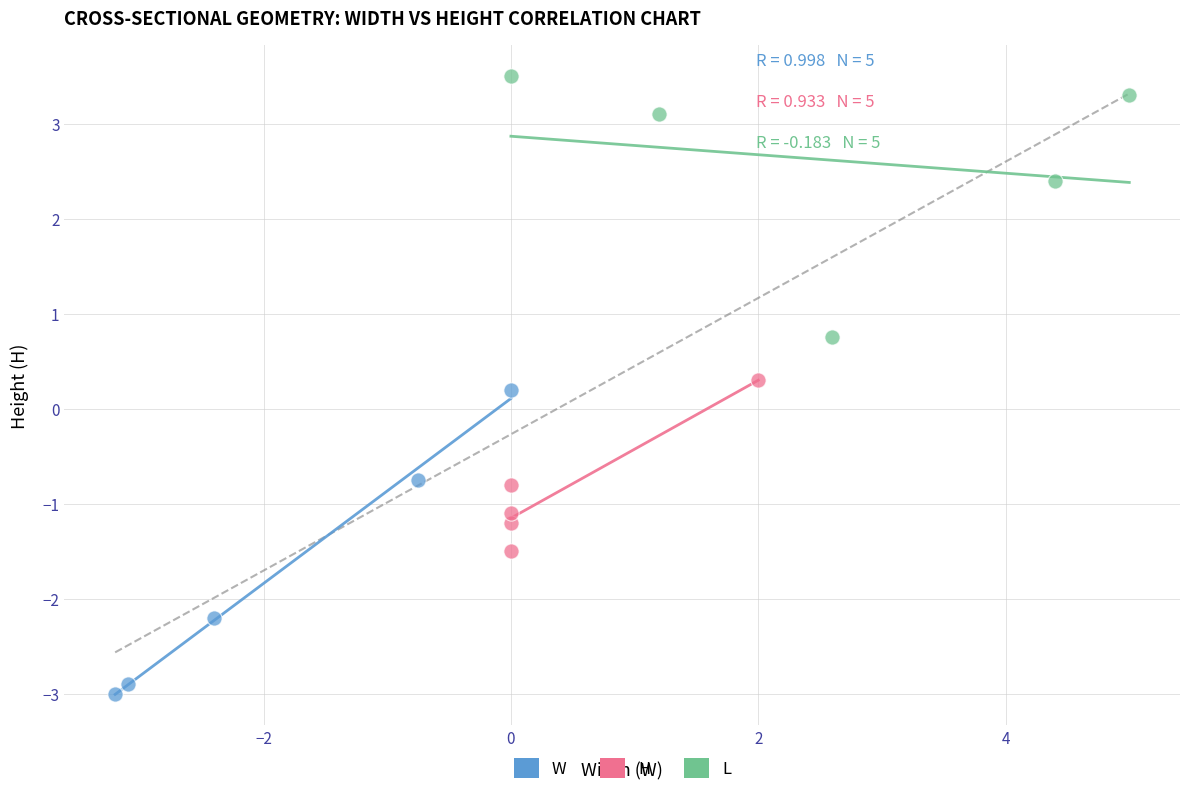

Which series has the largest Y range (max minus min)?

W